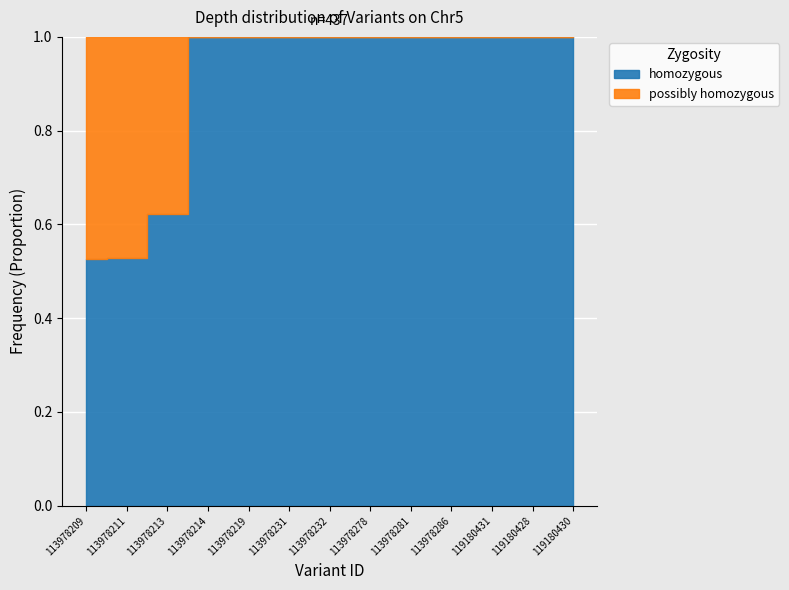

Which has a higher value, 113978211 or 119180428?

119180428